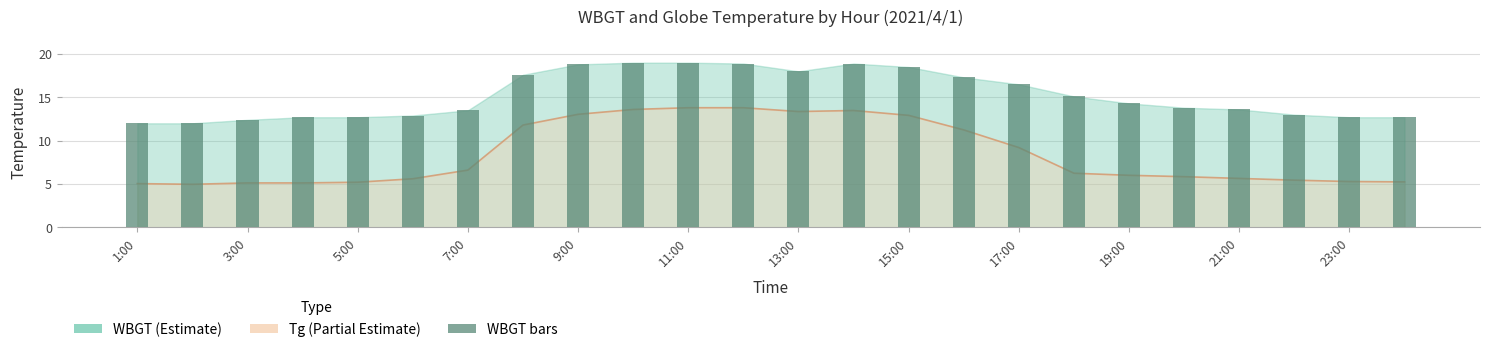

What is the difference between the maximum and minimum values in the WBGT series?

7.0